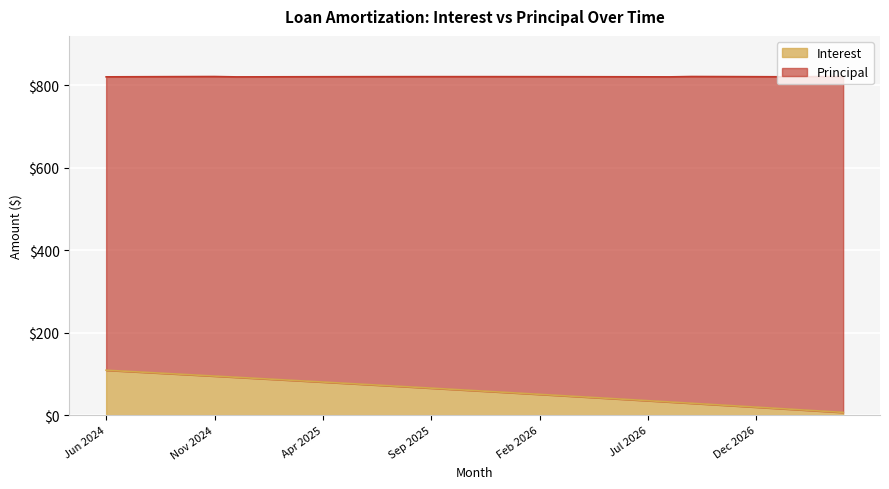

Approximately how many times larger is the value at Jan 2026 compared to Apr 2026?

1.2